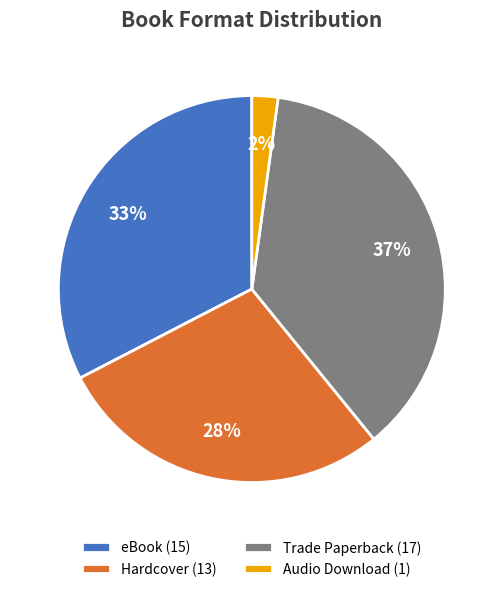

Is the sum of Audio Download (1) and eBook (15) greater than half?

No